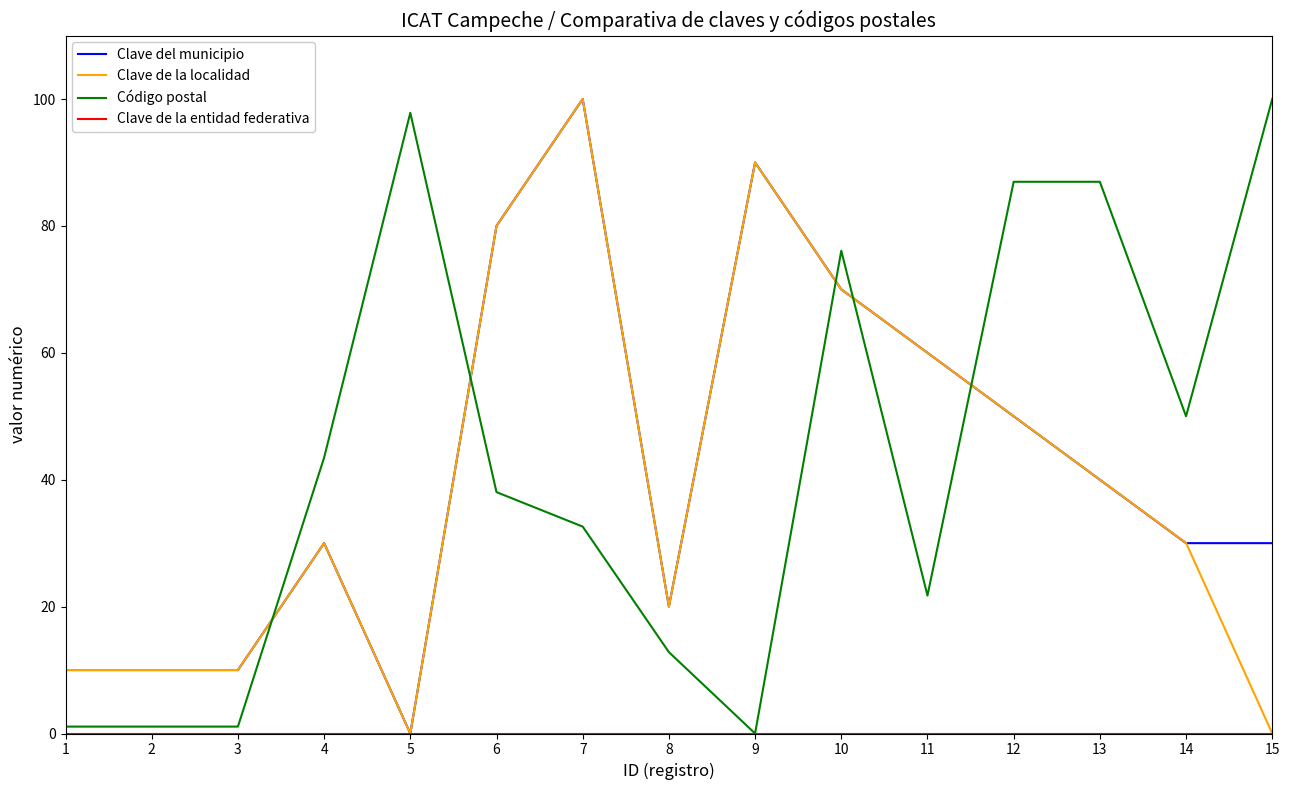

How many intersections are there between Clave del municipio and Código postal?

5